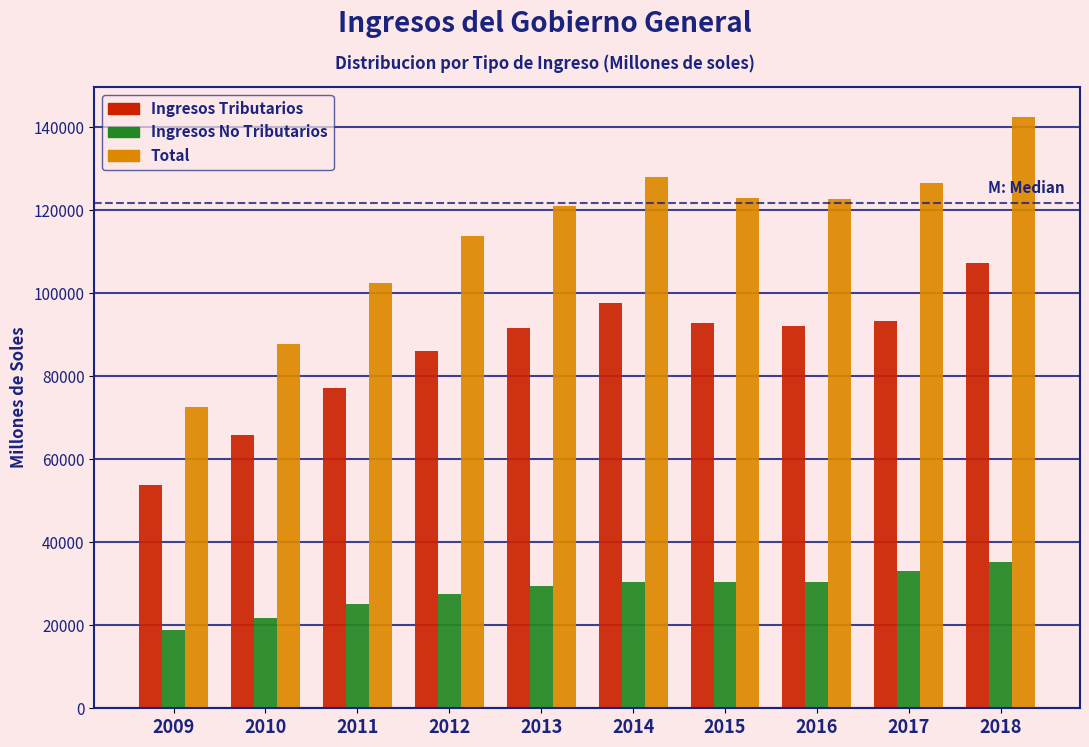

The value of Ingresos Tributarios at 2017 is 124742.3. True or false?

False